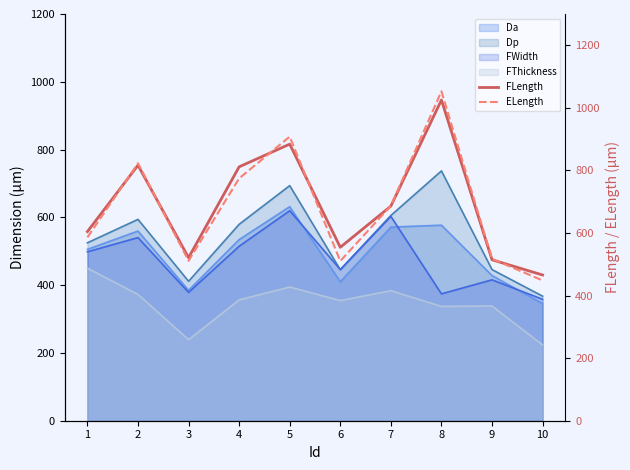

What is the sum of the FLength values at 5 and 10?

1349.8